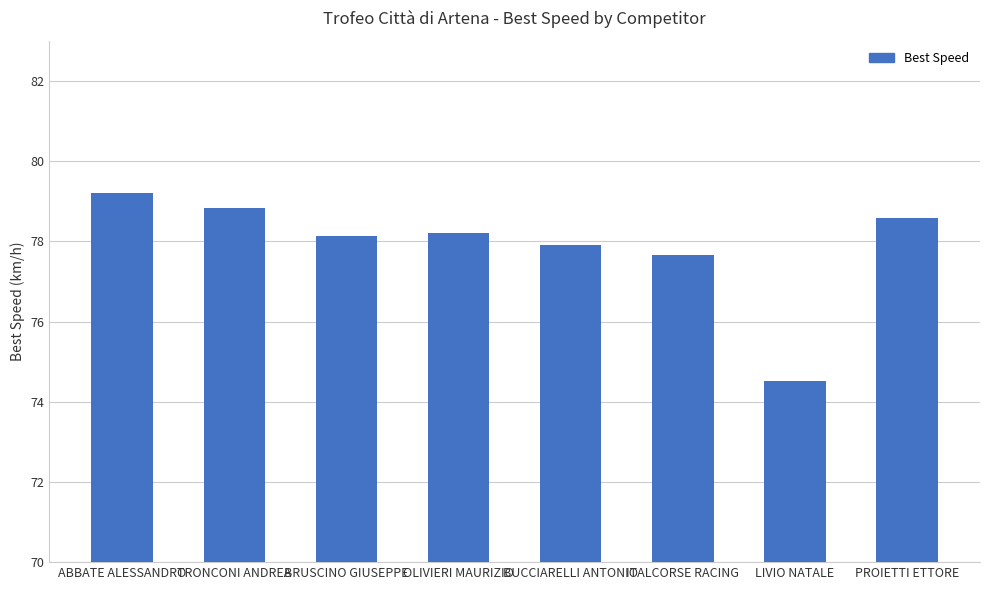

Reading left to right, what are all the values shown in this chart?

79.2	78.8	78.1	78.2	77.9	77.7	74.5	78.6